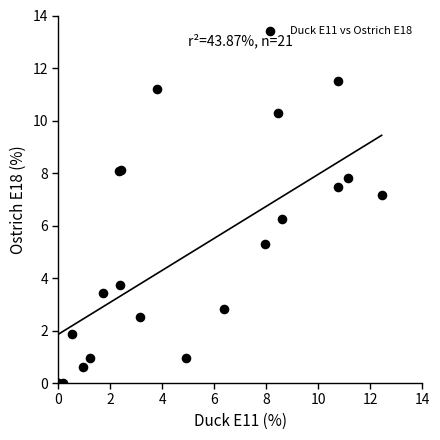

What Y value in the scatter plot is closest to 5?

5.3